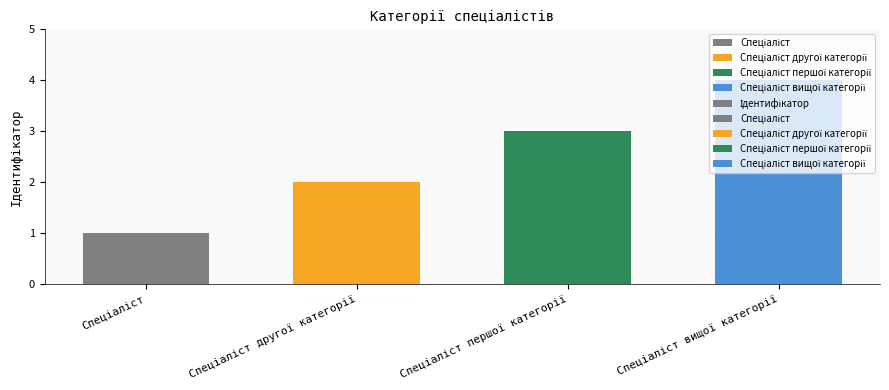

What is the label of the 2nd bar from the left?

Спеціаліст другої категорії